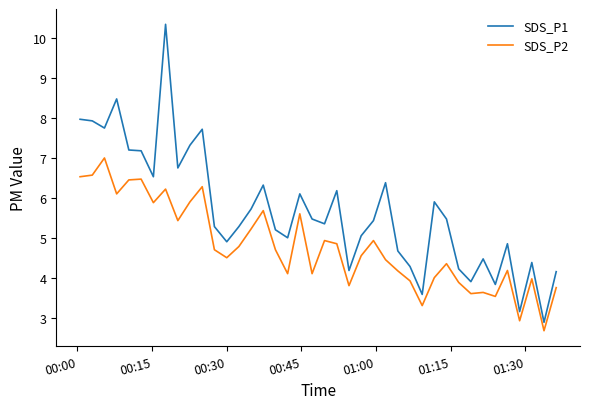

List the series in order of their peak value, lowest first.

SDS_P2, SDS_P1